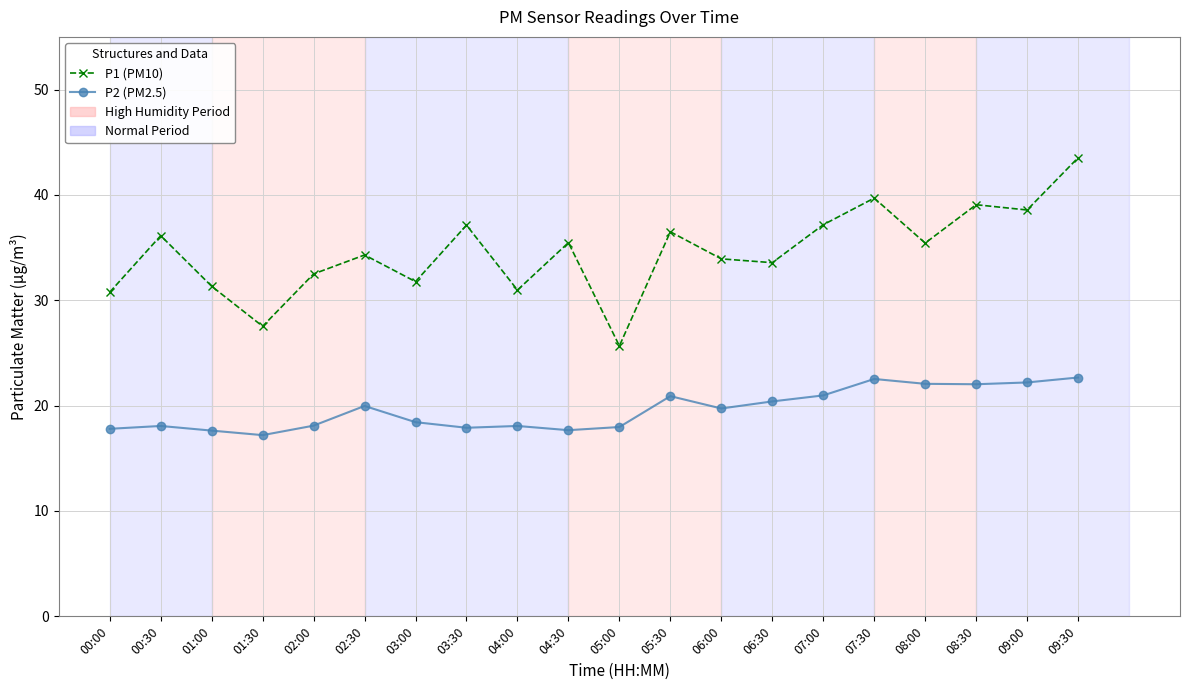

Rank the series at 05:00 from lowest to highest value.

P2 (PM2.5), P1 (PM10)